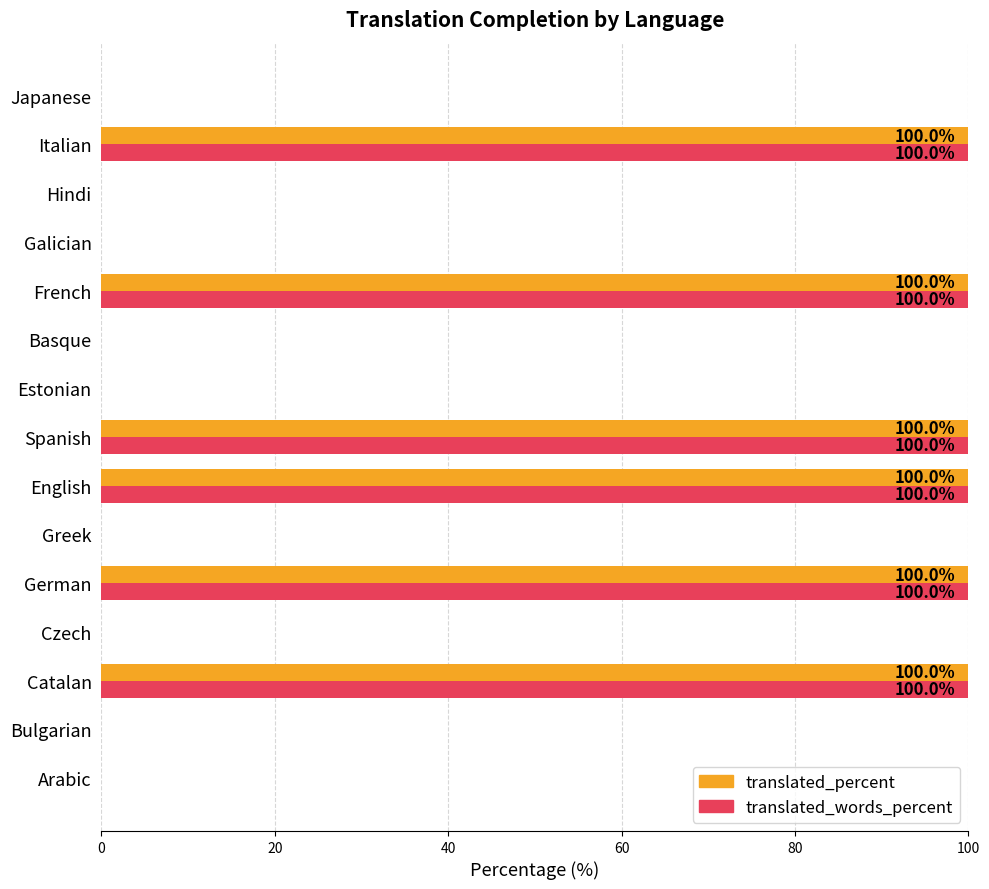

Is the value of translated_percent at Italian greater than the value of translated_words_percent at Arabic?

Yes